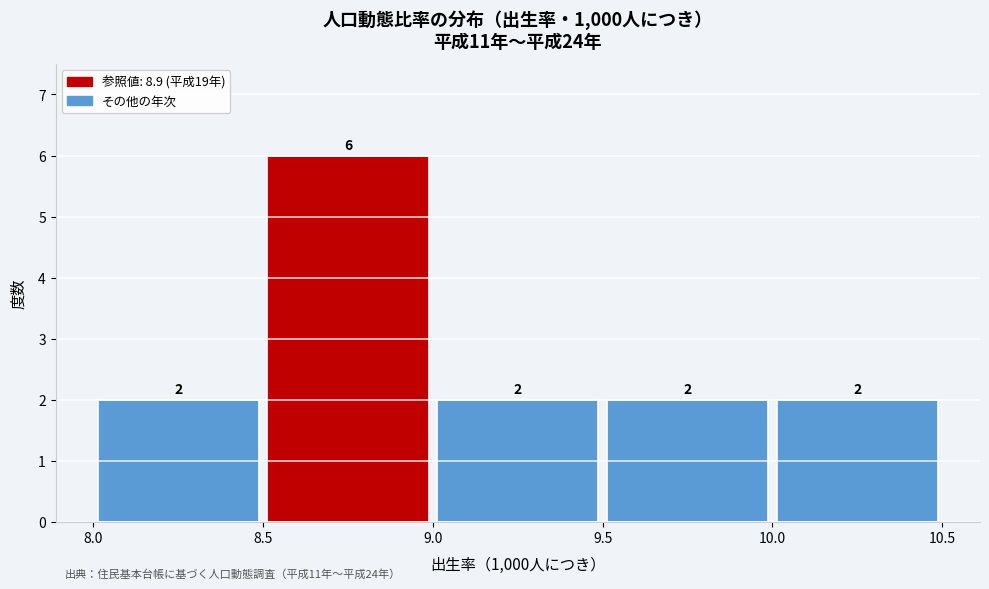

Reading left to right, list every bar in this chart as the range it spans on the x-axis followed by its height.

8.0 to 8.5: 2
8.5 to 9.0: 6
9.0 to 9.5: 2
9.5 to 10.0: 2
10.0 to 10.5: 2